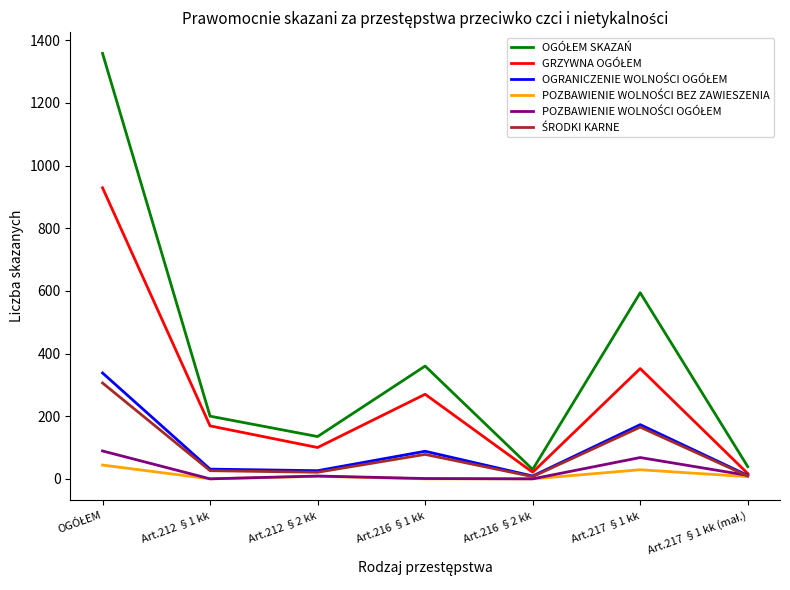

Where is the first local maximum for ŚRODKI KARNE?

Art.216 §1 kk